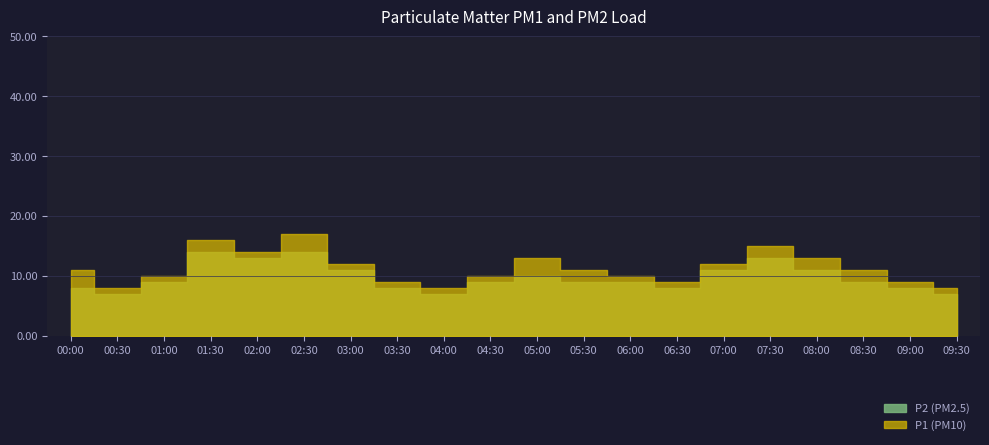

In P1, how many points are higher than both neighbors (excluding endpoints)?

4